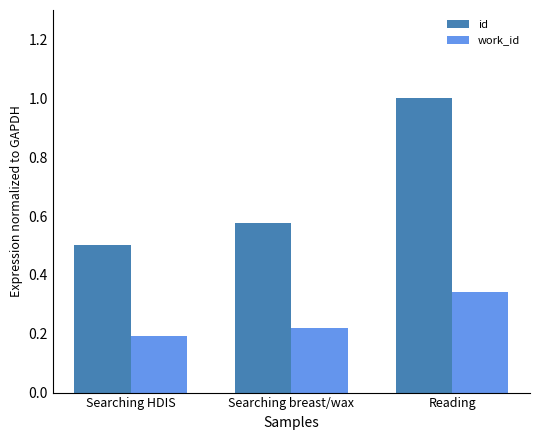

At which category does the chart reach its minimum across all series?

Searching HDIS